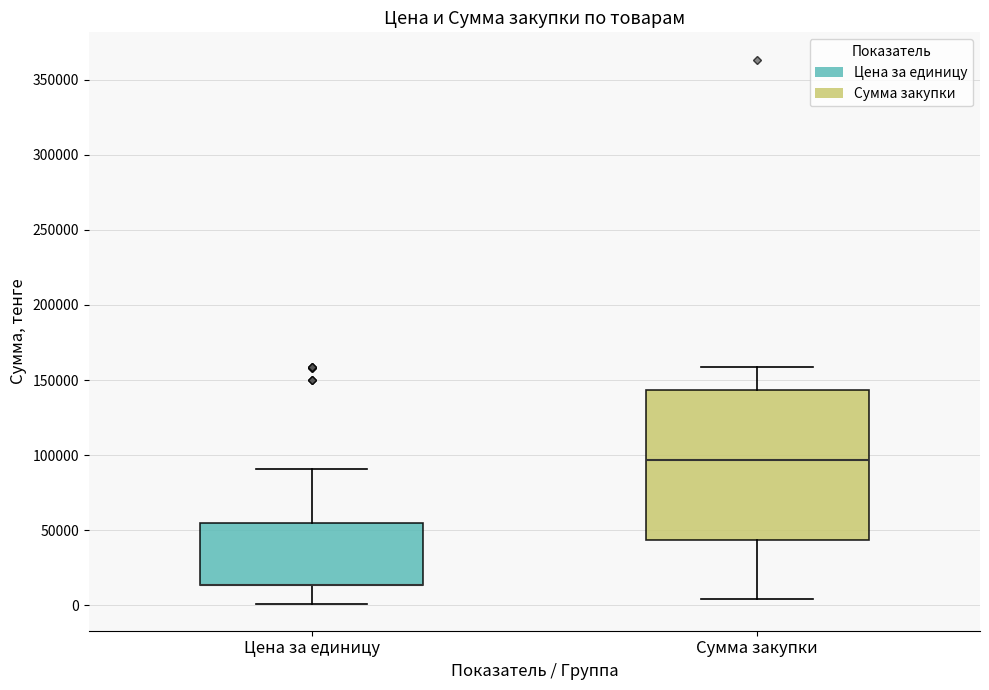

Reading left to right, transcribe this box plot: for each box, give where its median line is, the range the box spans, and where its two whiskers end, as read against the y-axis. The values are not printed on the chart, so give them approximately, as read against the axis.

Цена за единицу: median 15000 (drawn on the box's lower edge), box 15000 to 55000, whiskers 0 to 90000
Сумма закупки: median 95000, box 45000 to 145000, whiskers 5000 to 160000